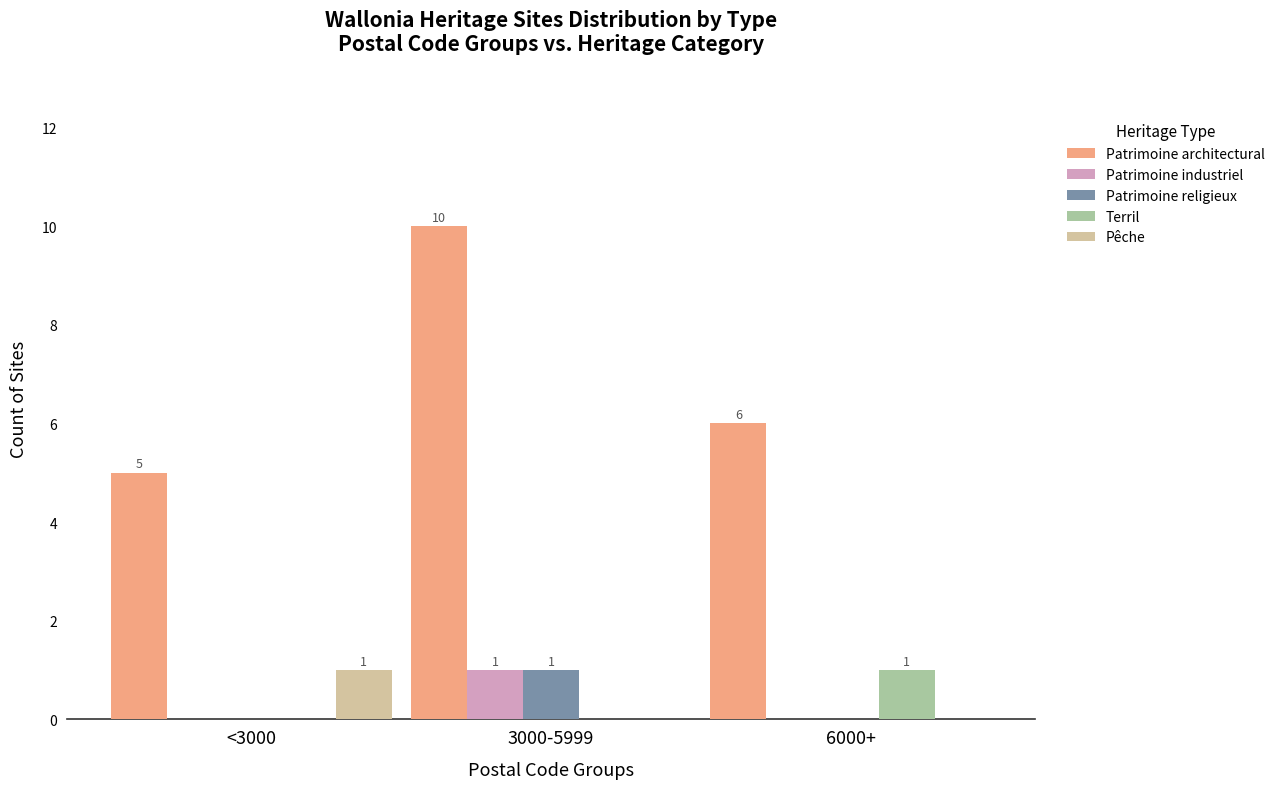

At which category is the sum across all series the highest?

3000-5999